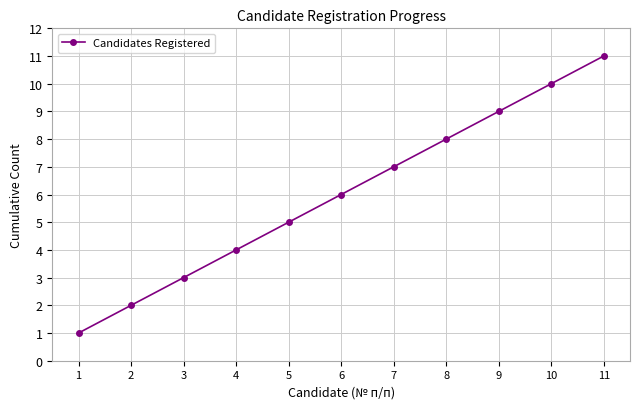

What is the greatest value displayed?

11